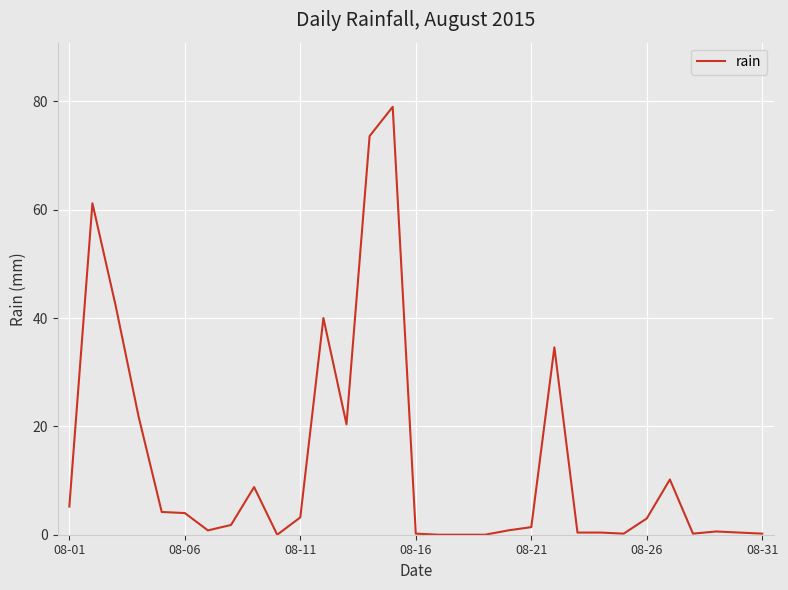

What is the greatest value displayed?

79.0